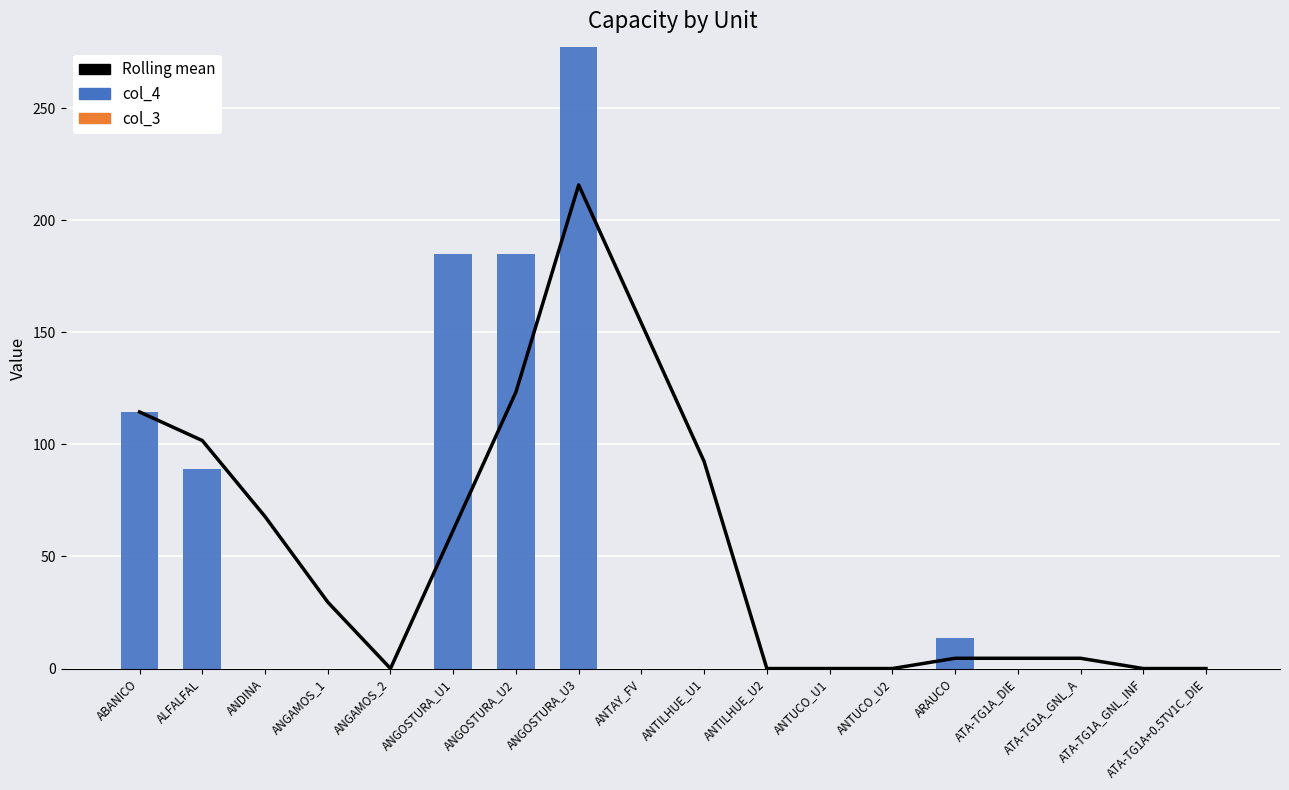

At which category does the chart reach its minimum across all series?

ANGAMOS_2